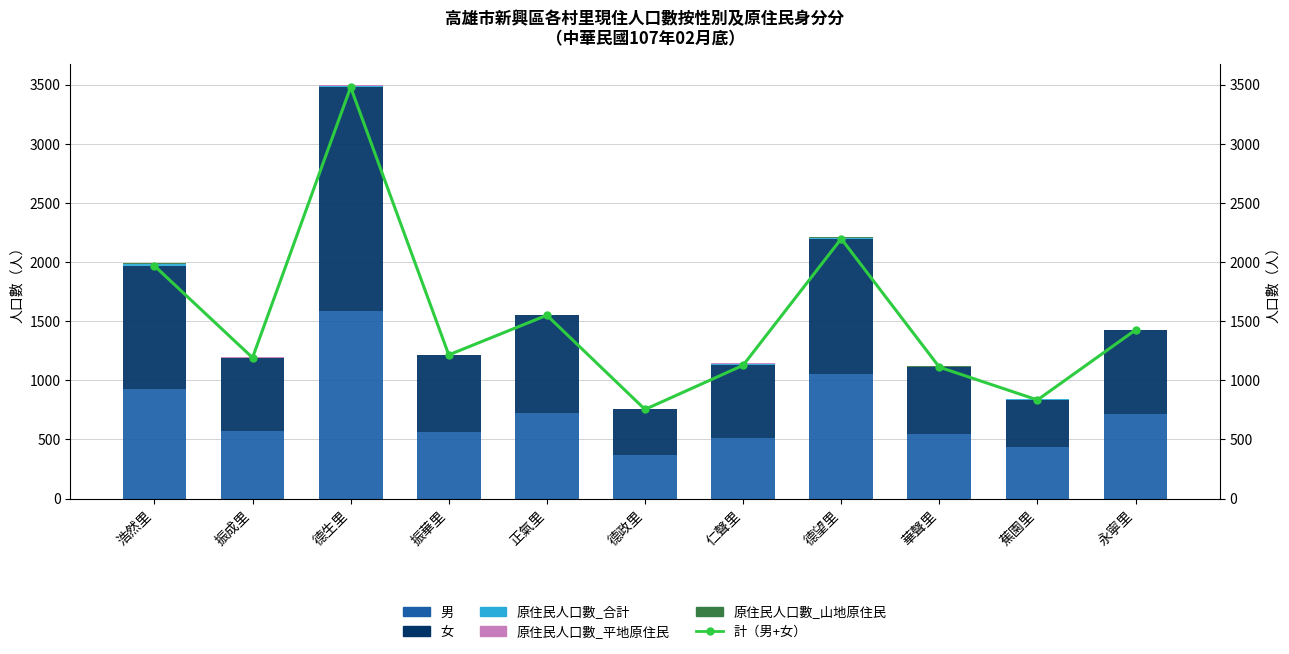

How many groups of bars are there?

11